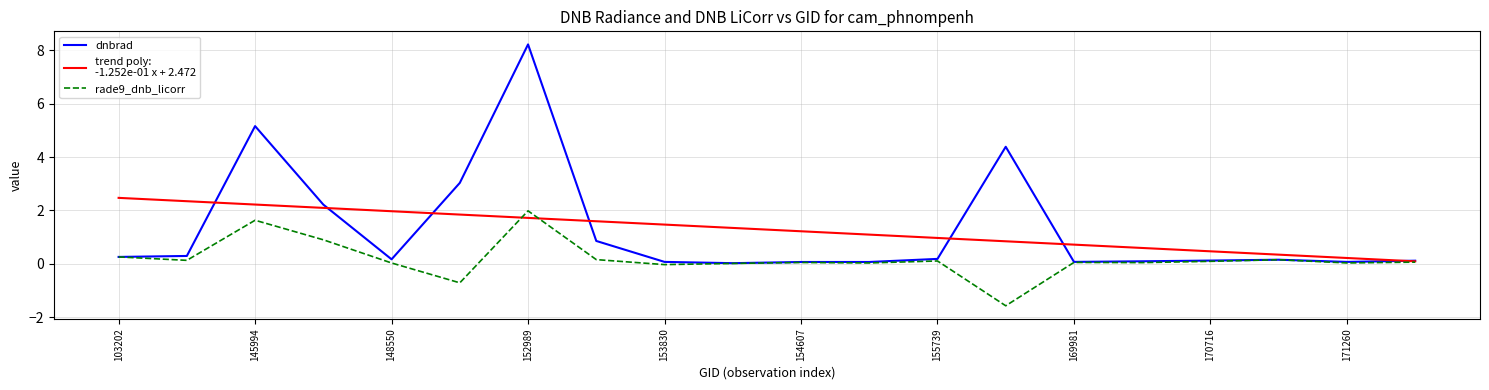

The dnbrad series shows 0.1 at 169981. True or false?

True